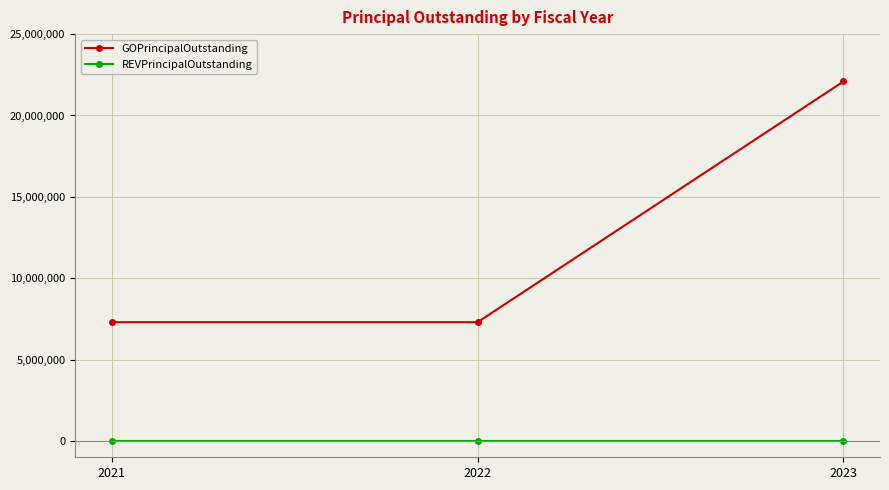

Reading left to right, what are all the values shown in this chart?

GOPrincipalOutstanding: 2021=7300000	2022=7300000	2023=22090000
REVPrincipalOutstanding: 2021=0	2022=0	2023=0